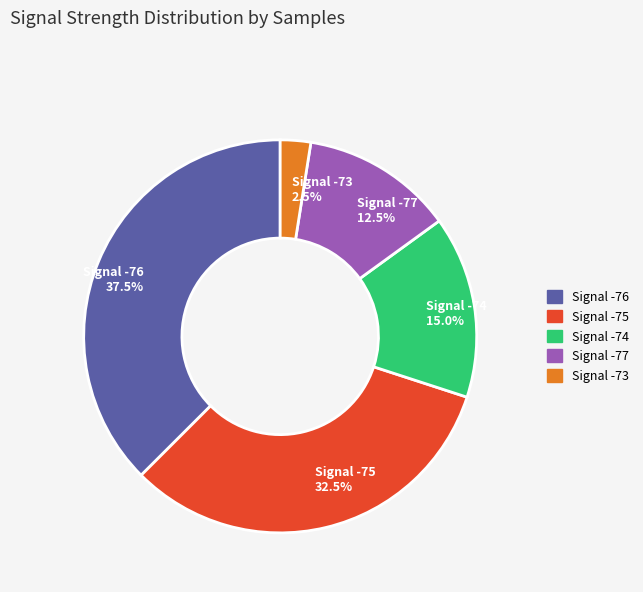

Does any single category account for the majority?

No